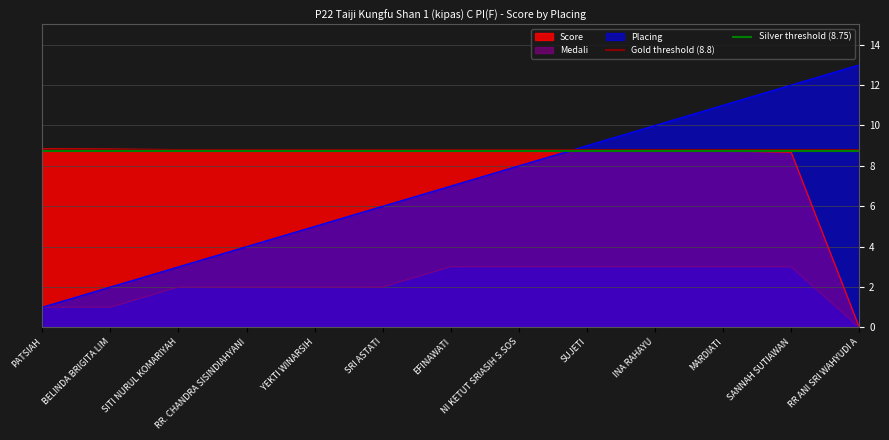

What is the label of the 1st point from the left?

PATSIAH